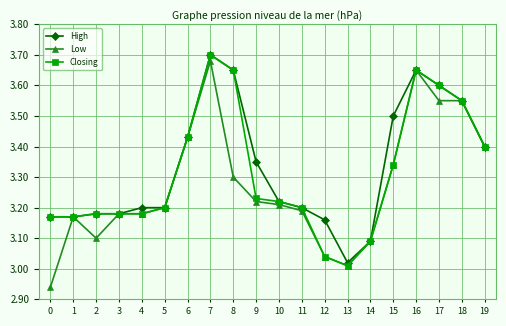

Is it true that High equals 3.6 at 17?

True